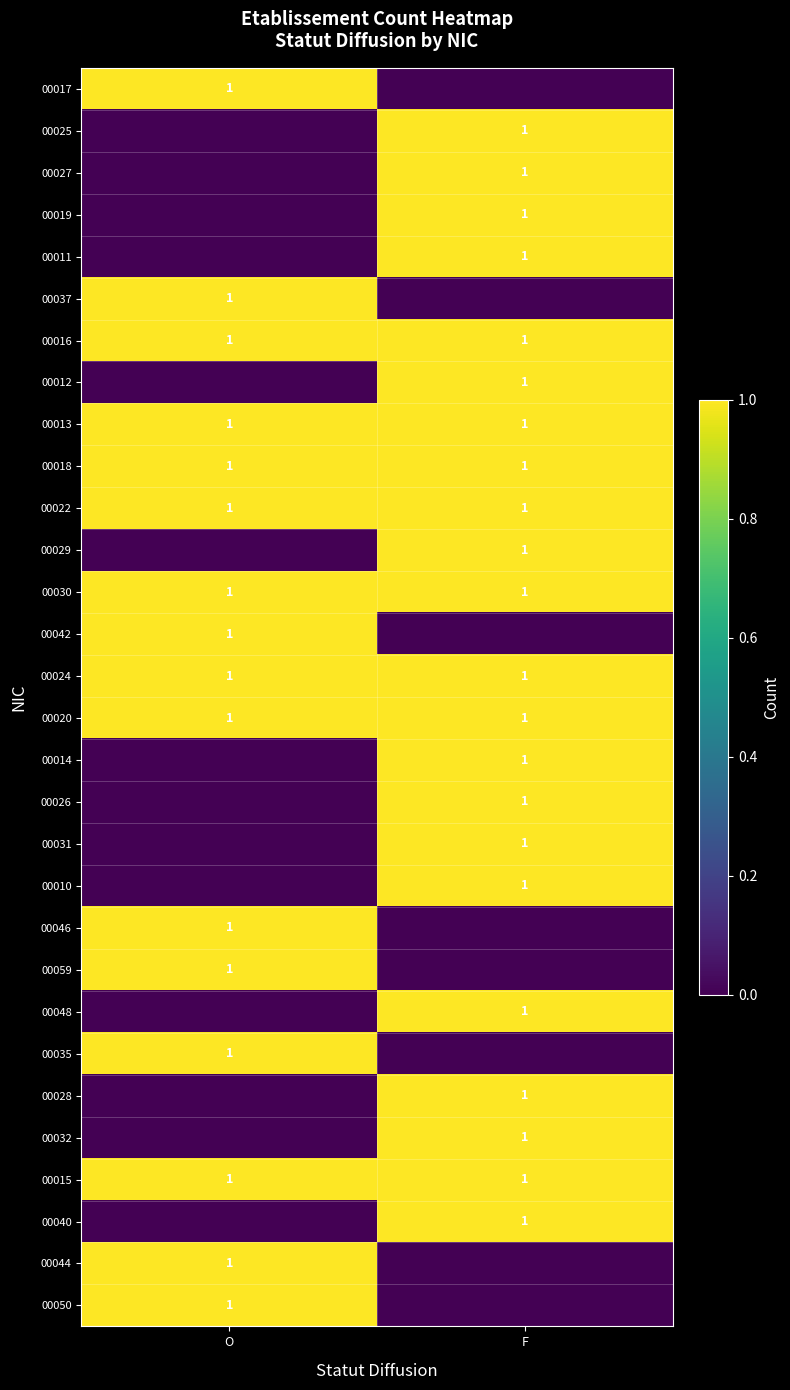

True or false: 00046 has a value of 1 at O.

True